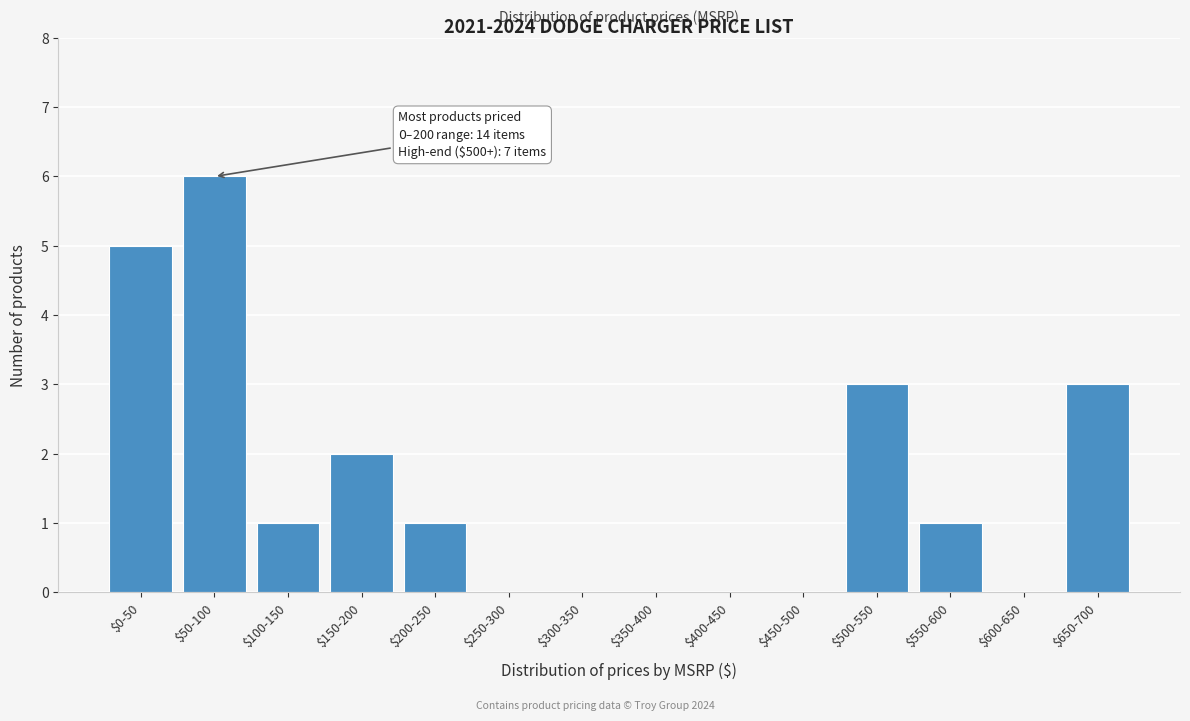

What is the maximum value shown in the chart?

6